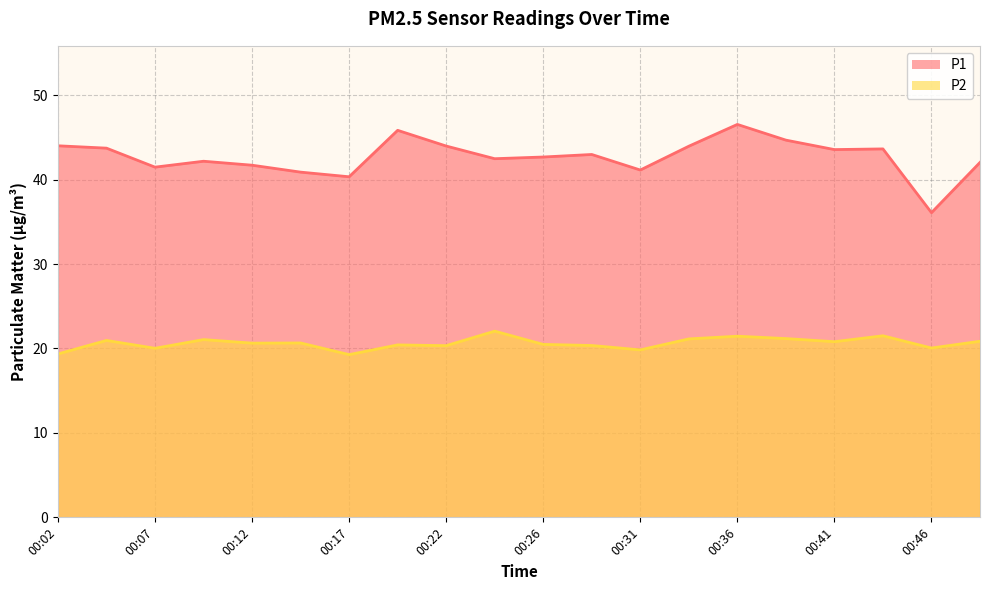

Which series has the largest total across all categories?

P1